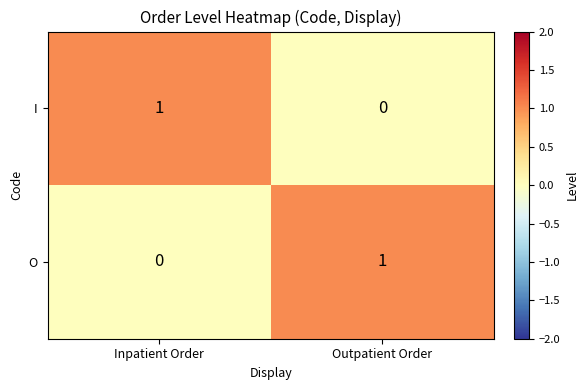

Reading left to right, list all the values displayed in this chart.

I: 1	0
O: 0	1